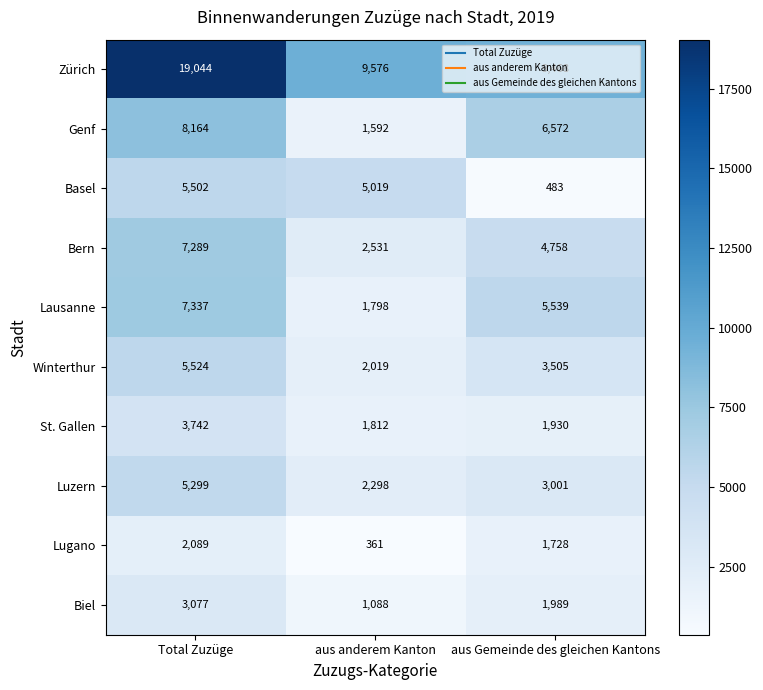

How many categories are shown in the chart?

3